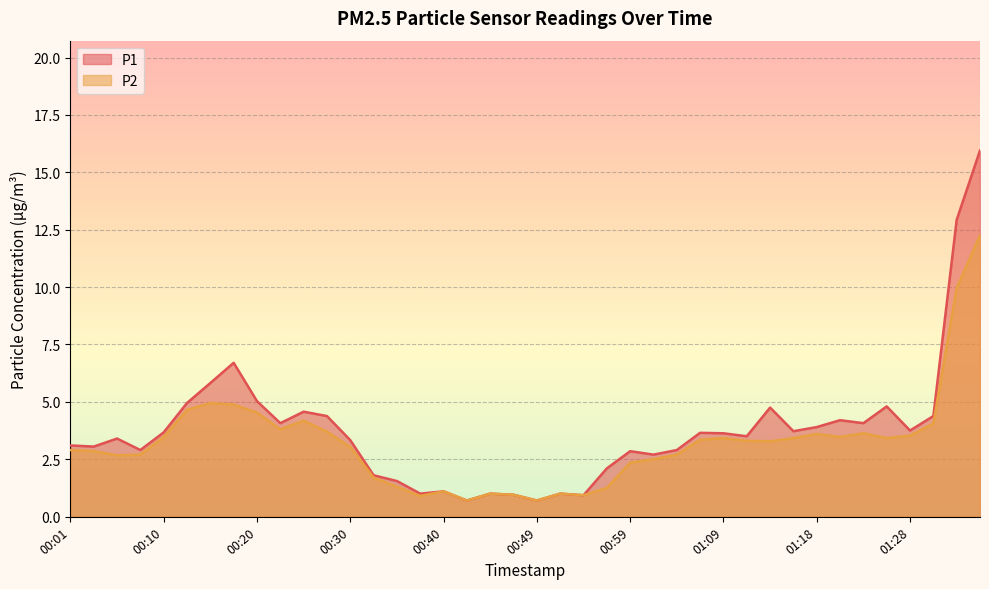

Reading left to right, extract all data points from this chart.

P1: 00:01=3.1	00:03=3.0	00:05=3.4	00:08=2.9	00:10=3.7	00:13=5.0	00:15=5.8	00:18=6.7	00:20=5.0	00:23=4.1	00:25=4.6	00:27=4.4	00:30=3.3	00:32=1.8	00:35=1.6	00:37=1.0	00:40=1.1	00:42=0.7	00:44=1.0	00:47=0.9	00:49=0.7	00:52=1.0	00:54=0.9	00:57=2.1	00:59=2.9	01:01=2.7	01:04=2.9	01:06=3.6	01:09=3.6	01:11=3.5	01:14=4.8	01:16=3.7	01:18=3.9	01:21=4.2	01:23=4.1	01:26=4.8	01:28=3.8	01:31=4.4	01:33=12.9	01:35=15.9
P2: 00:01=2.9	00:03=2.9	00:05=2.7	00:08=2.7	00:10=3.5	00:13=4.7	00:15=5.0	00:18=4.9	00:20=4.5	00:23=3.8	00:25=4.2	00:27=3.7	00:30=3.0	00:32=1.7	00:35=1.3	00:37=0.9	00:40=1.1	00:42=0.7	00:44=1.0	00:47=0.9	00:49=0.7	00:52=1.0	00:54=0.9	00:57=1.2	00:59=2.4	01:01=2.5	01:04=2.7	01:06=3.4	01:09=3.4	01:11=3.3	01:14=3.3	01:16=3.4	01:18=3.6	01:21=3.5	01:23=3.6	01:26=3.4	01:28=3.5	01:31=4.0	01:33=9.9	01:35=12.2